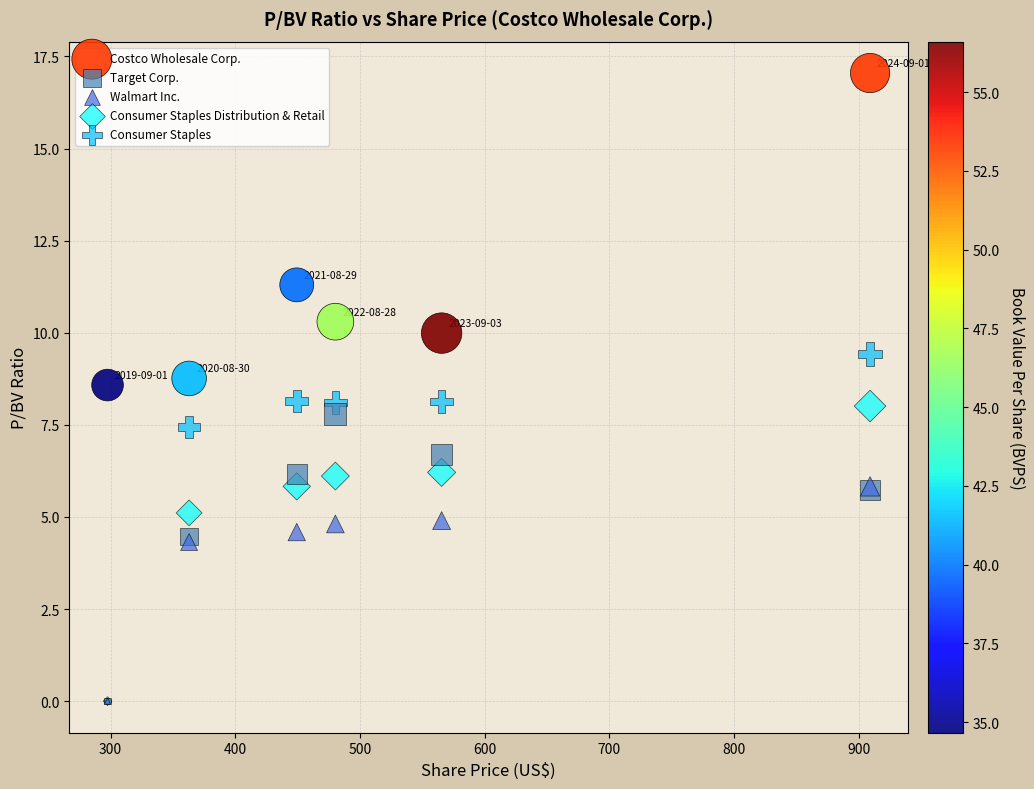

In the Costco Wholesale Corp. series, what Y value is closest to 12?

11.3